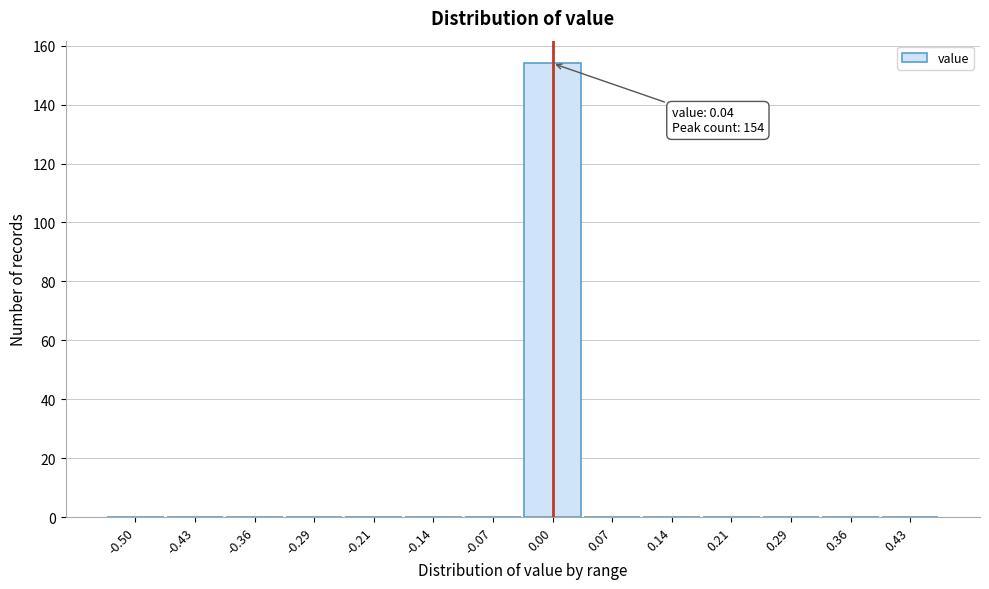

Reading left to right, extract all data points from this chart.

-0.50=0	-0.43=0	-0.36=0	-0.29=0	-0.21=0	-0.14=0	-0.07=0	0.00=154	0.07=0	0.14=0	0.21=0	0.29=0	0.36=0	0.43=0